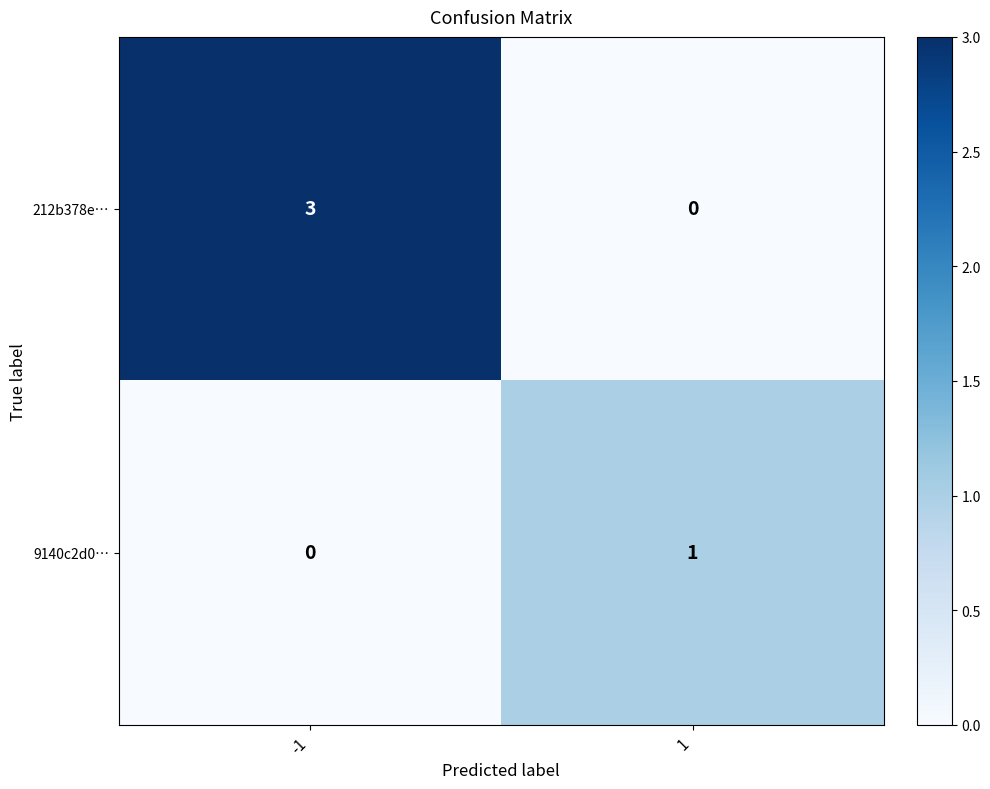

The 9140c2d0… series shows 1 at 1. True or false?

True